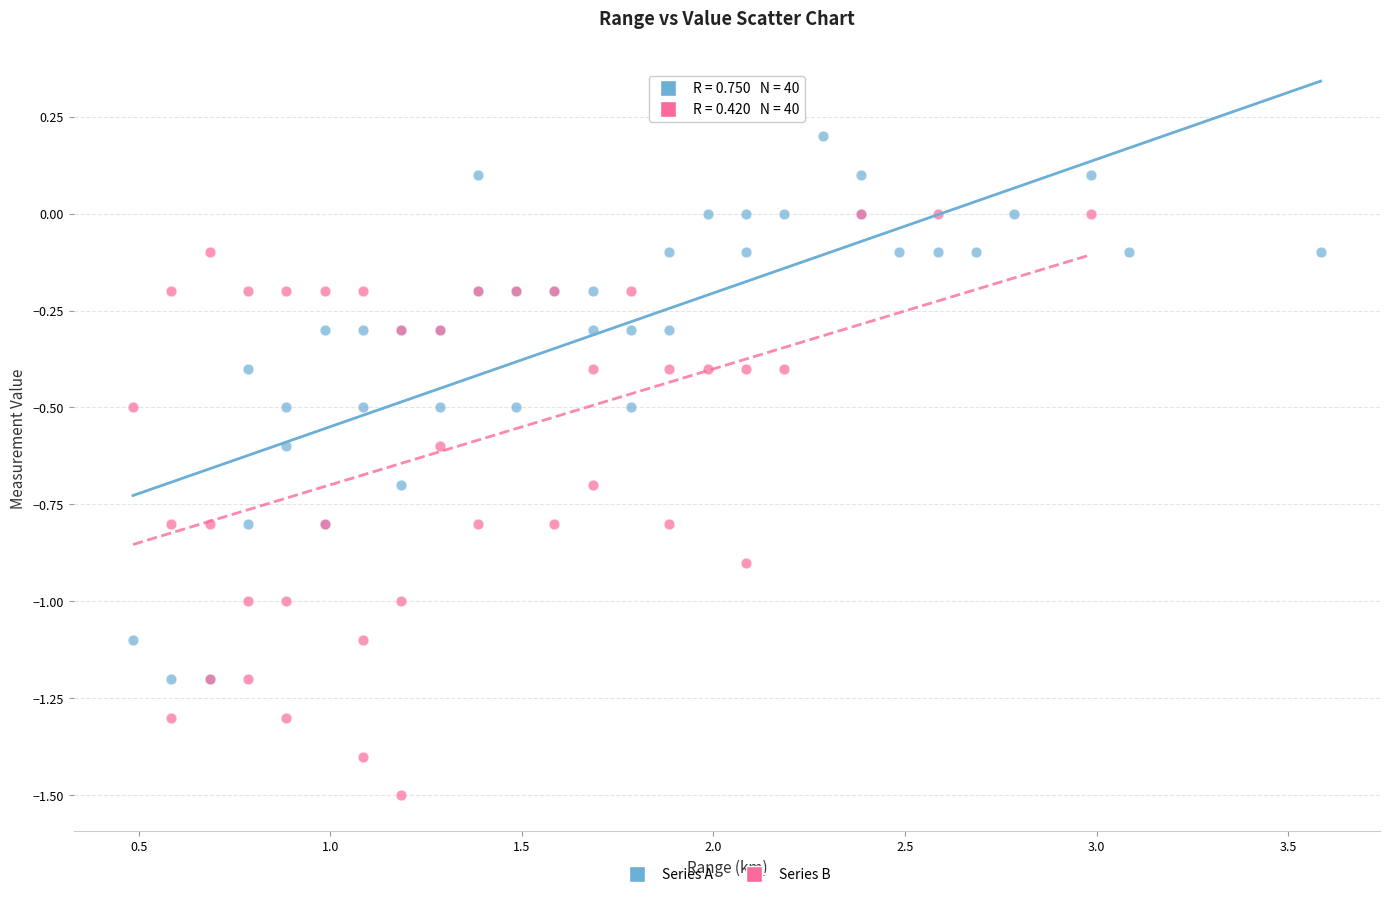

Which series contains the highest Y value?

Series A